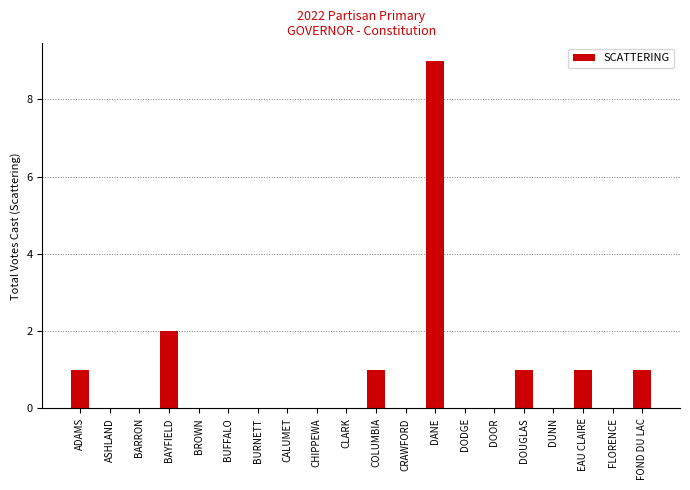

Reading left to right, transcribe all the data shown in this chart.

1	0	0	2	0	0	0	0	0	0	1	0	9	0	0	1	0	1	0	1